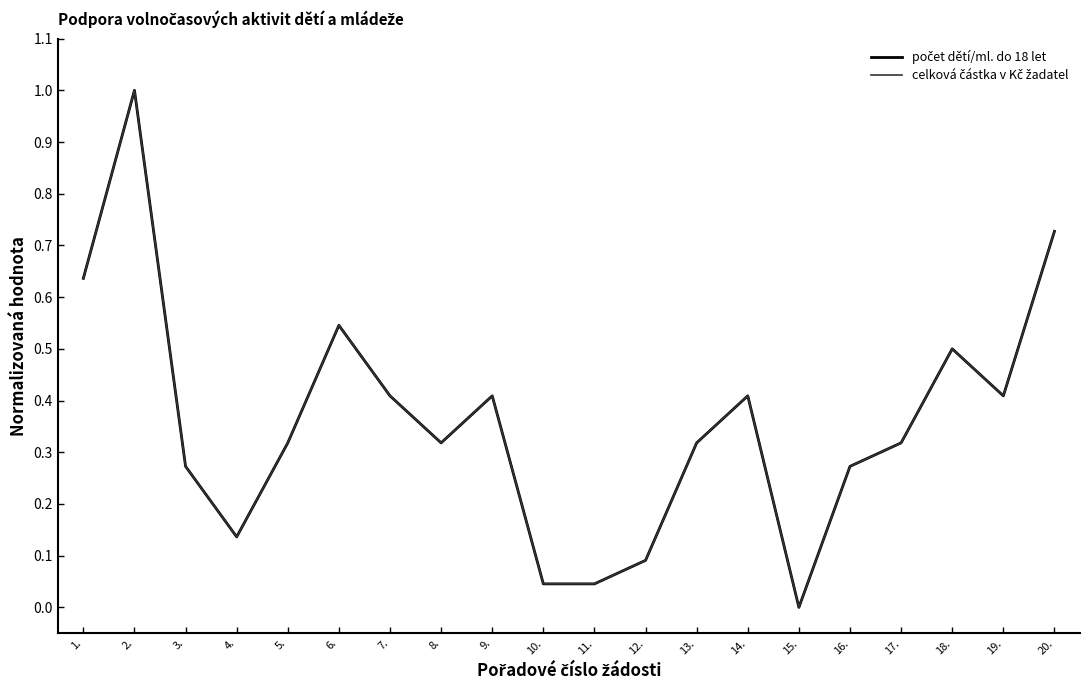

Which category has the highest value across all series?

2.